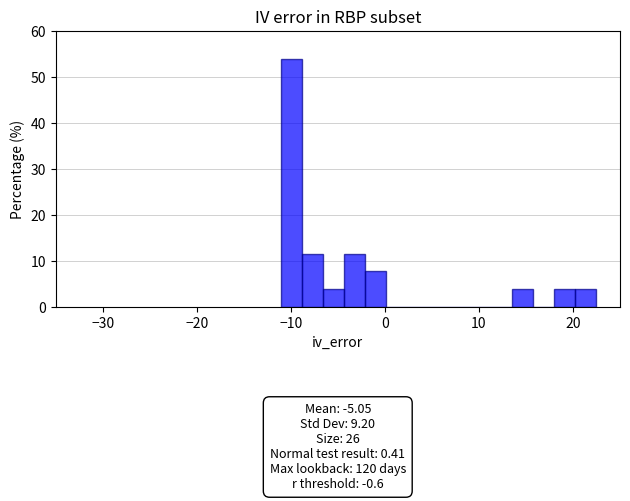

Around what value on the x-axis is the tallest bar? Give the approximate position of its centre, as read against the axis.

-10